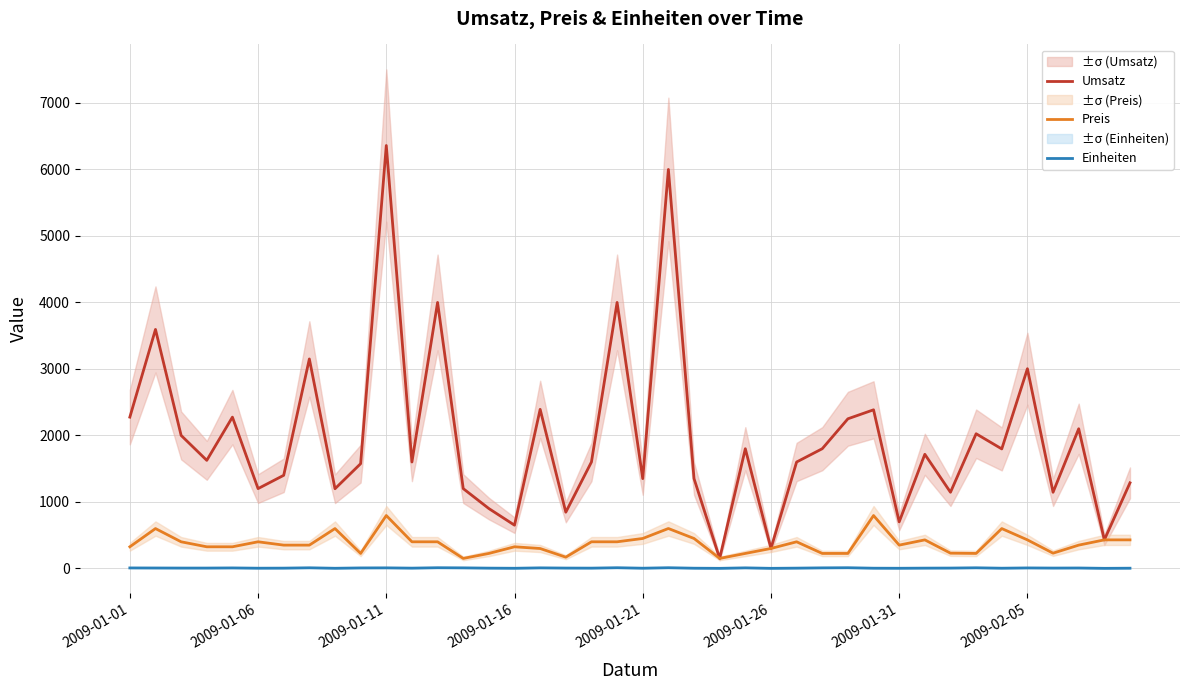

How many data points in Umsatz are above 1625?

19